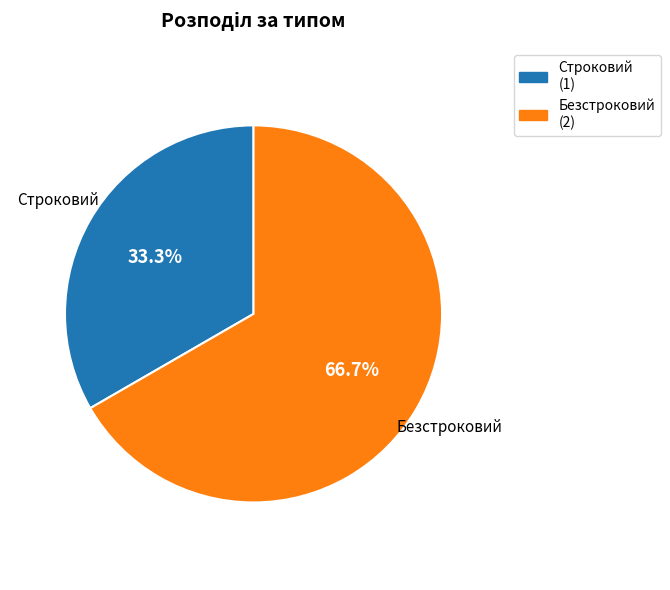

What is the total percentage of Безстроковий and Строковий?

100.0%